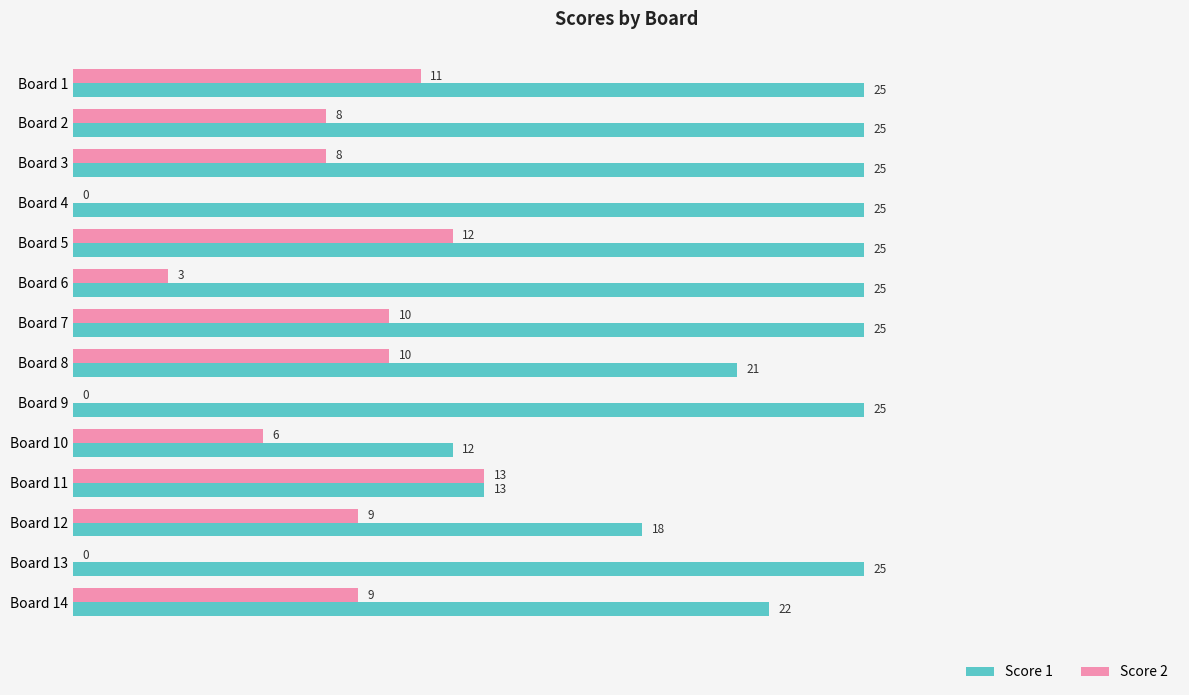

True or false: Score 1 has a value of 4 at Board 12.

False